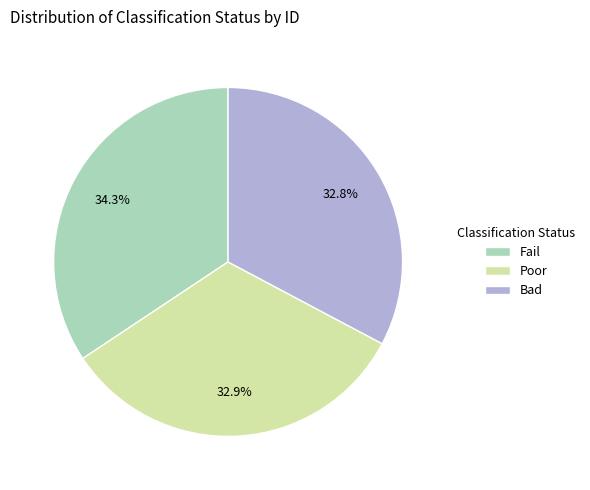

How many slices are in this pie chart?

3